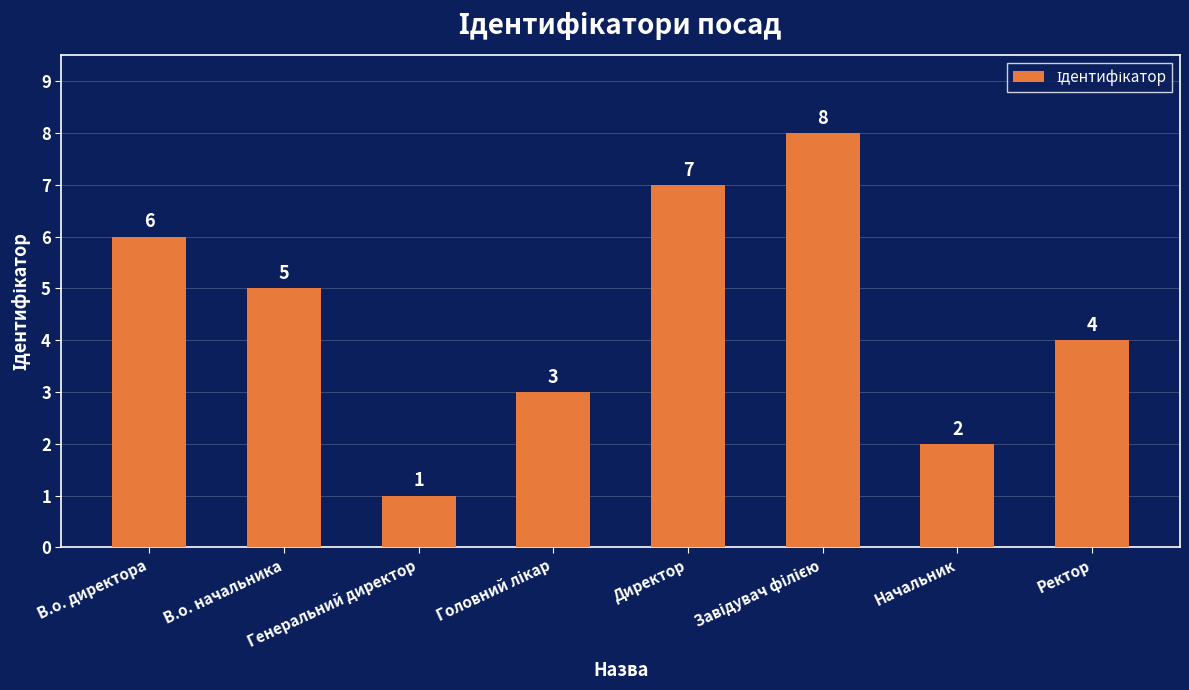

What is the label of the 4th bar from the right?

Директор